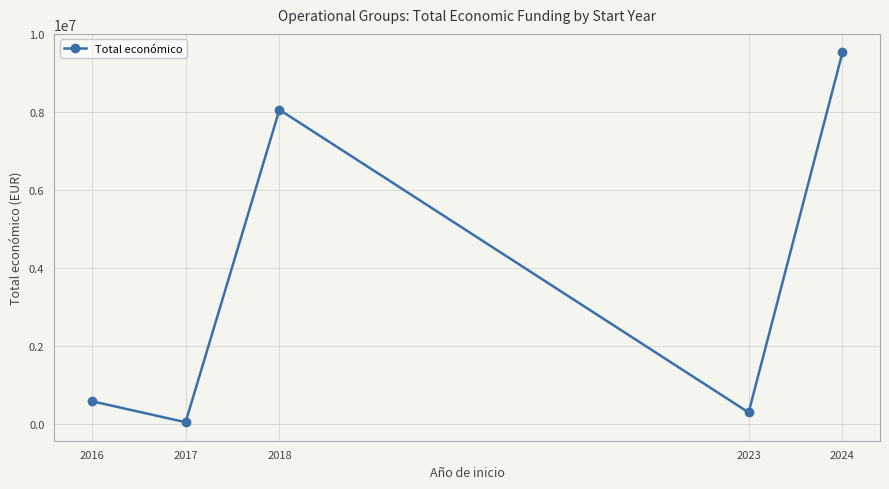

What is the value of the 2nd point from the left?

49495